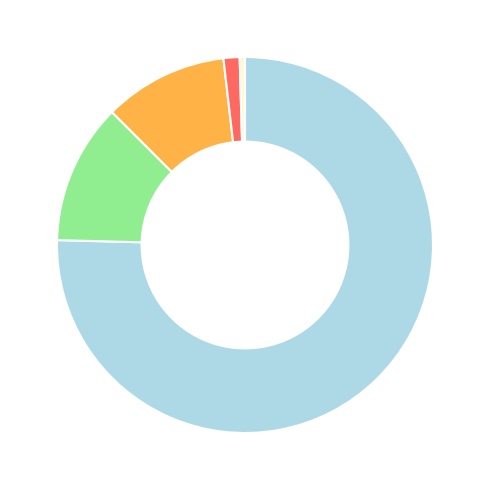

Is there a majority slice in this chart?

Yes